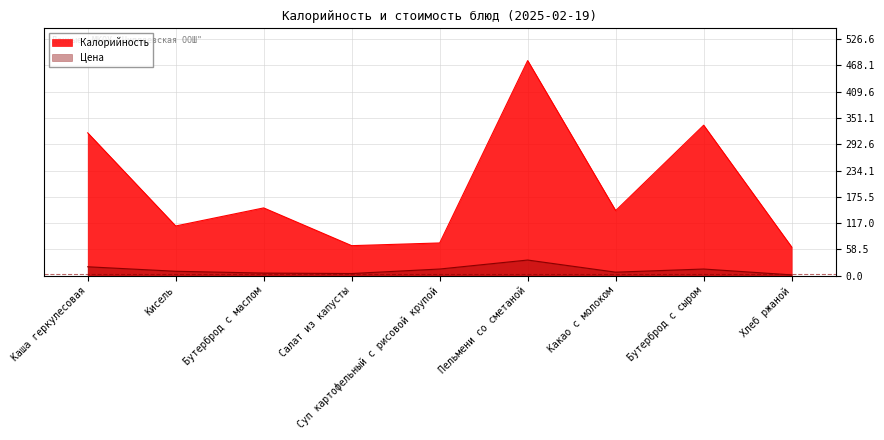

True or false: Цена and Калорийность cross at least once.

False